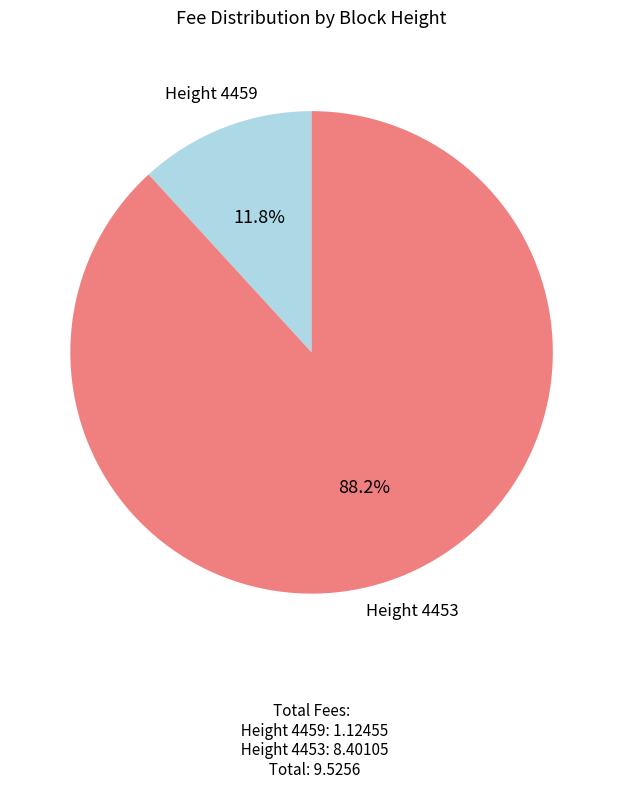

Rank the categories by value from lowest to highest.

Height 4459, Height 4453